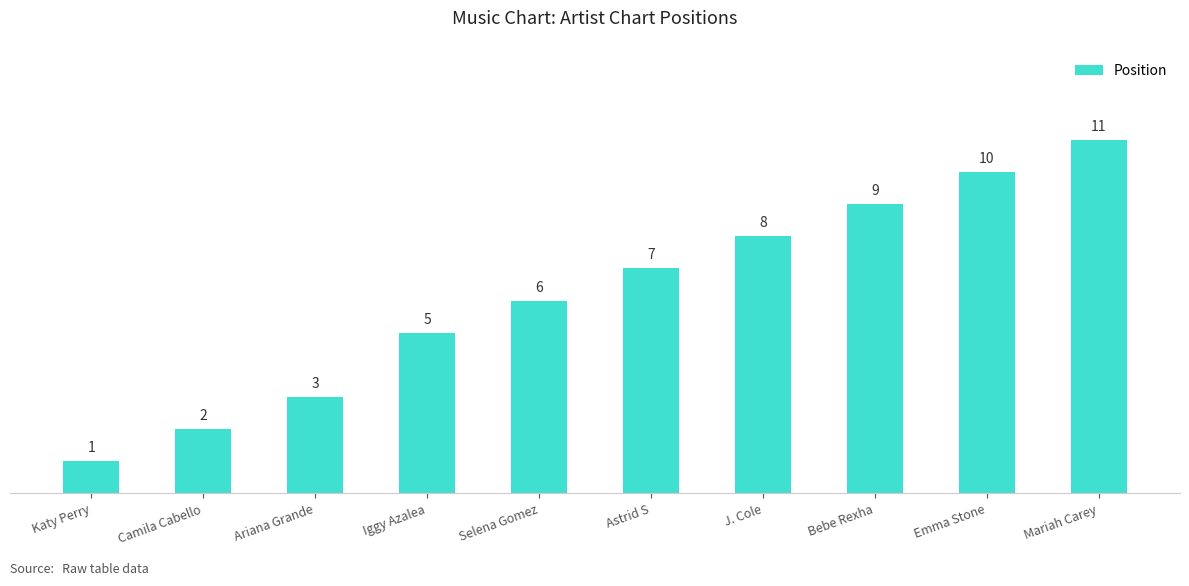

What is the label of the 9th bar from the right?

Camila Cabello